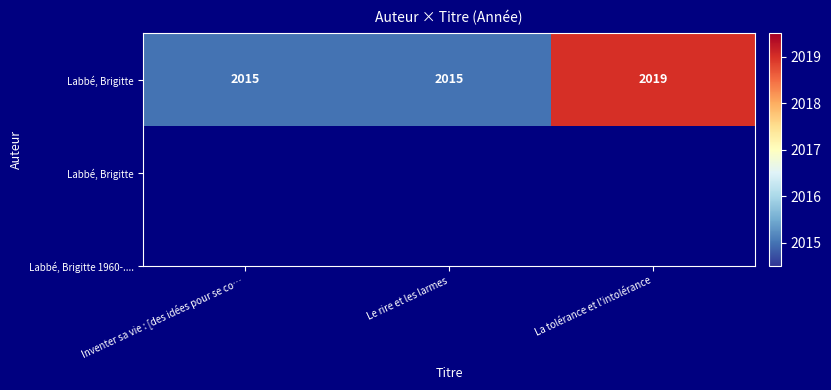

Count the values in the range 2015 to 2019.

3